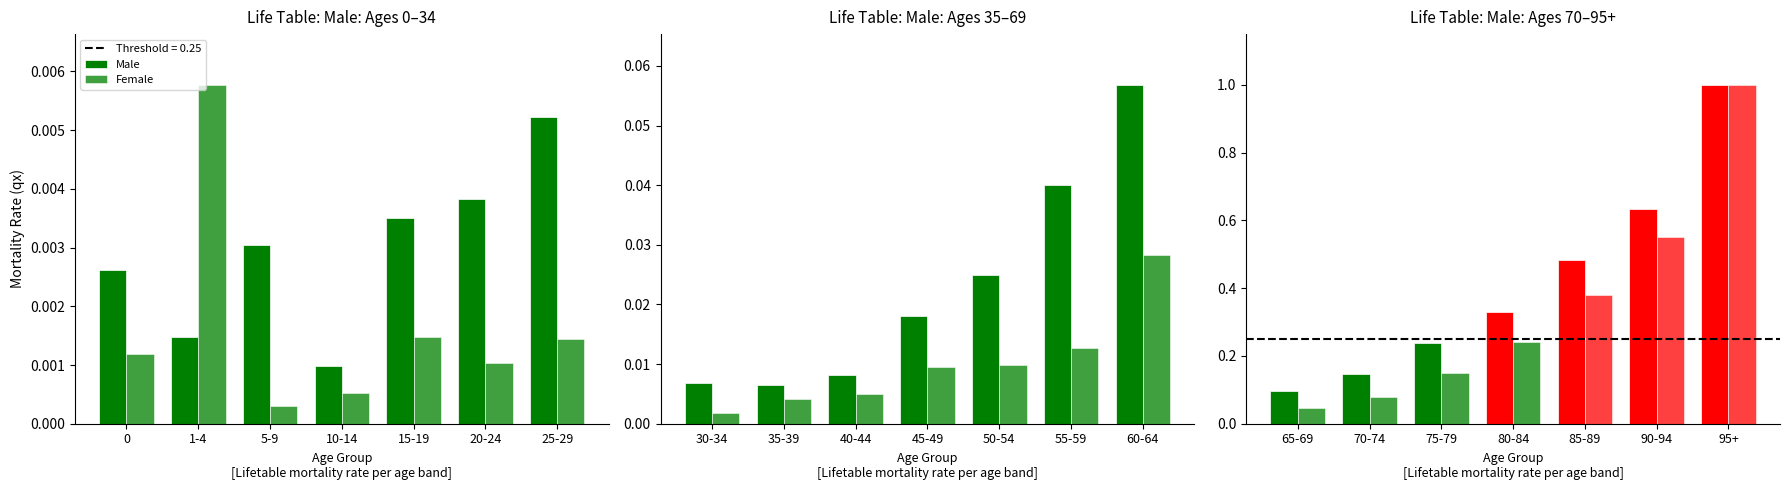

At how many categories does at least one series exceed 0?

21